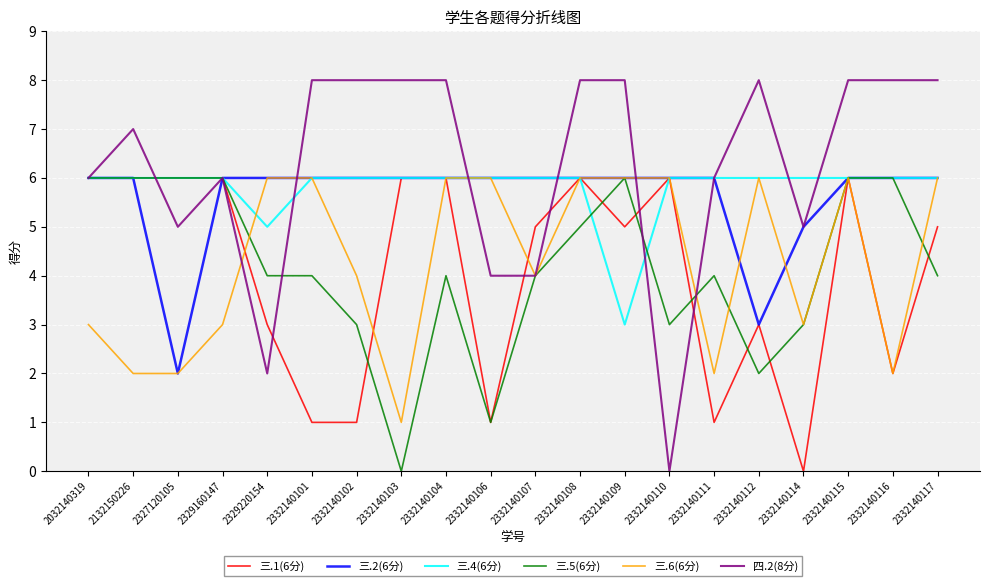

What are all the series names shown in the legend?

三.1(6分), 三.2(6分), 三.4(6分), 三.5(6分), 三.6(6分), 四.2(8分)